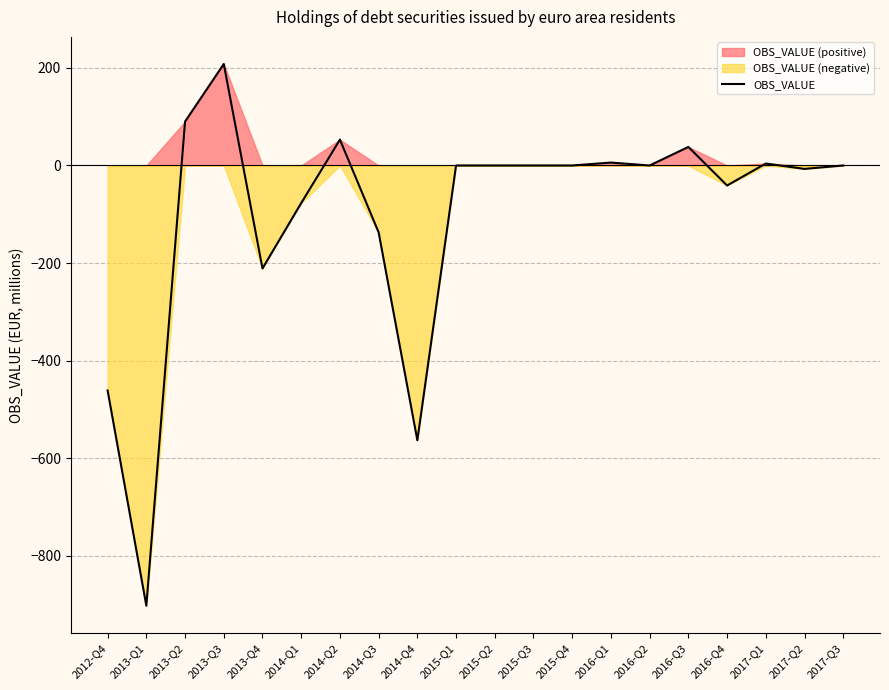

How many values are below 0?

8